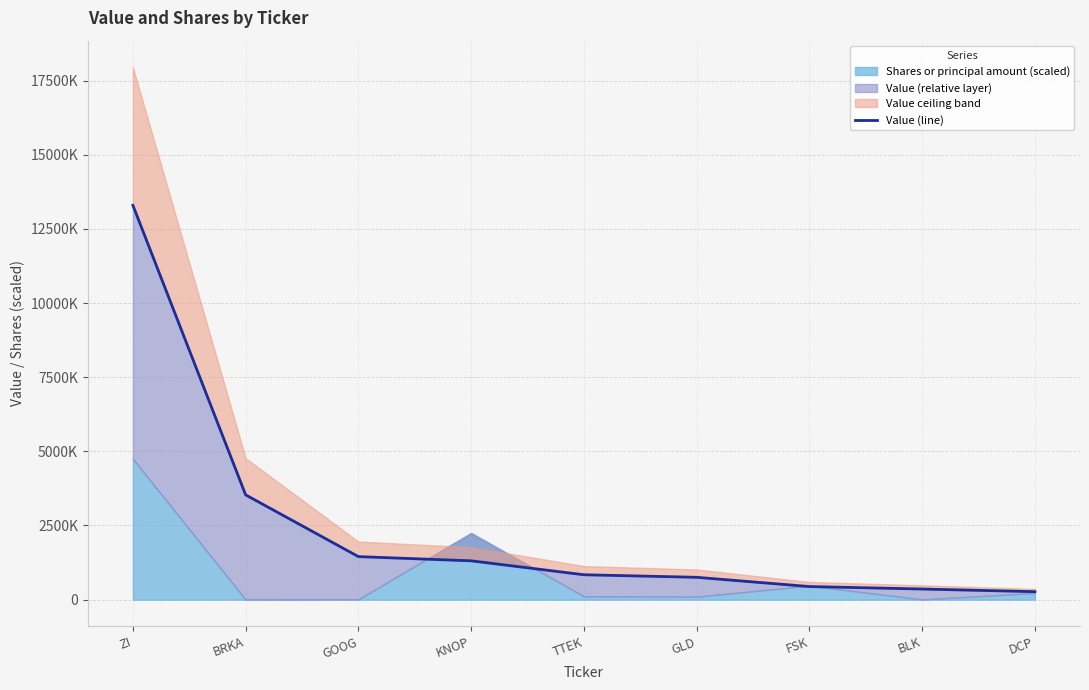

Between BLK and ZI, which is larger?

ZI